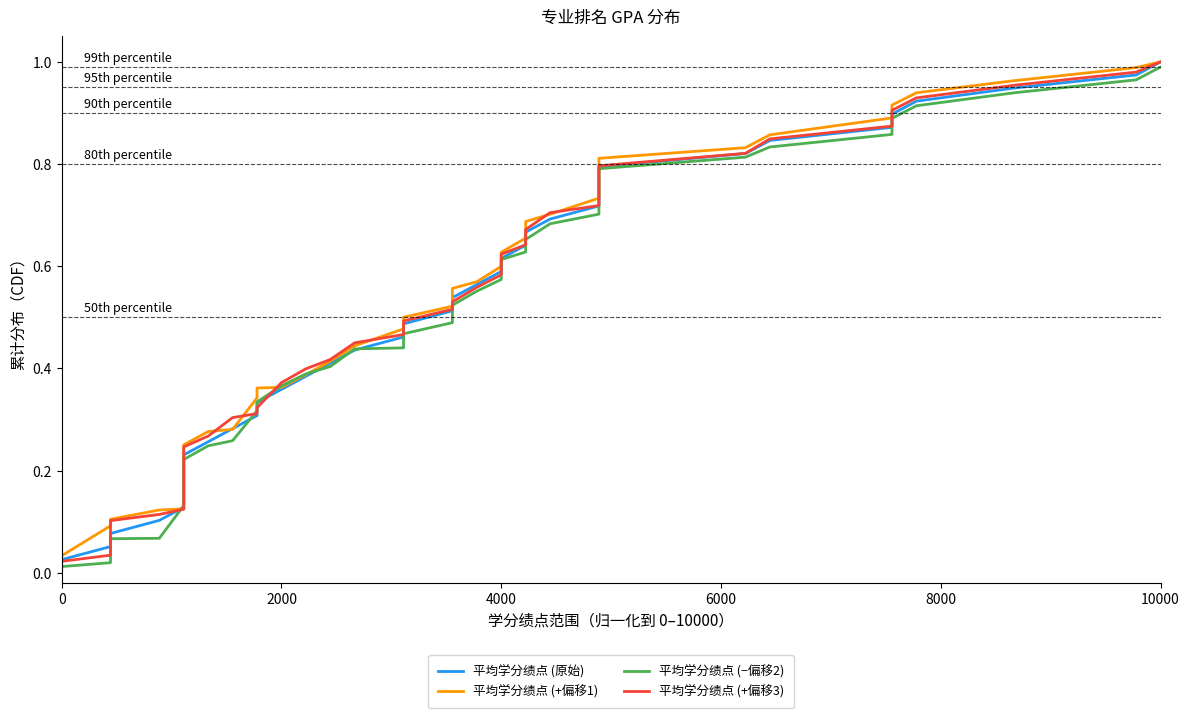

After their last crossing, which series has the higher values: 平均学分绩点 (原始) or 平均学分绩点 (+偏移1)?

平均学分绩点 (+偏移1)